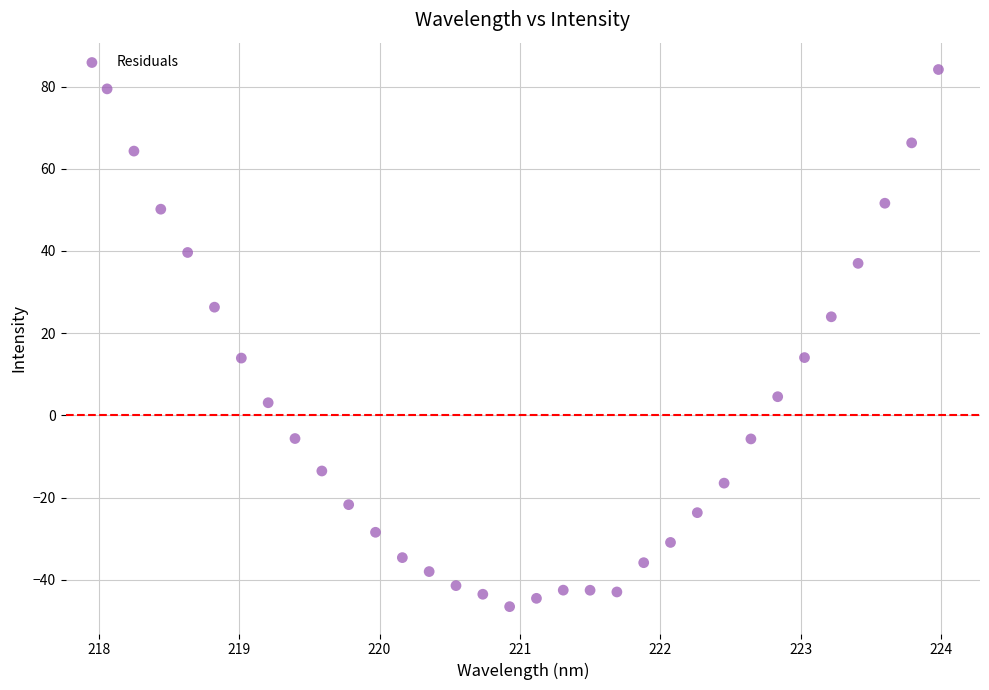

What is the range of Y values (max minus min)?

130.7